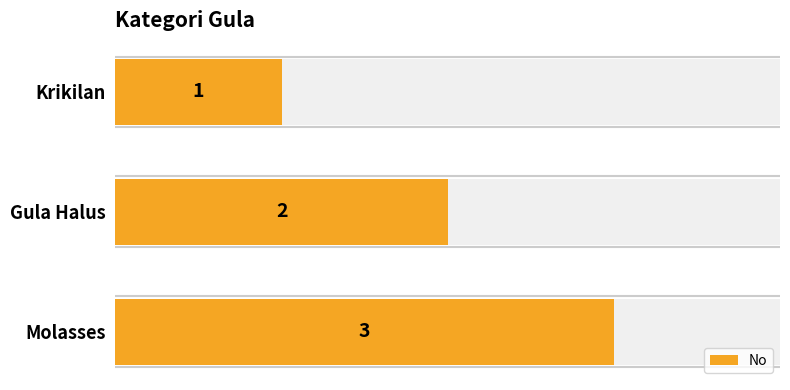

Between Gula Halus and Molasses, which is larger?

Molasses